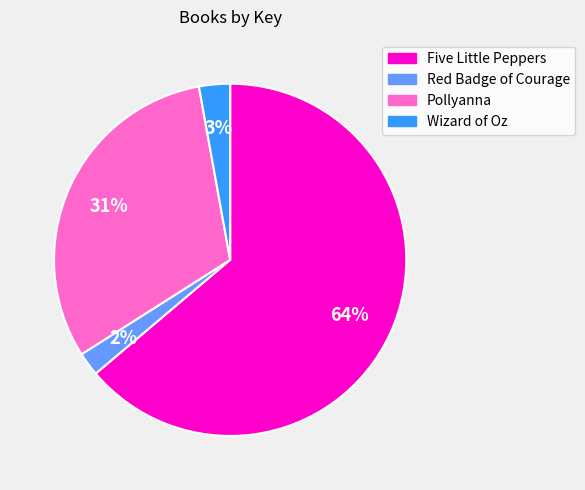

Count the number of slices in the pie.

4